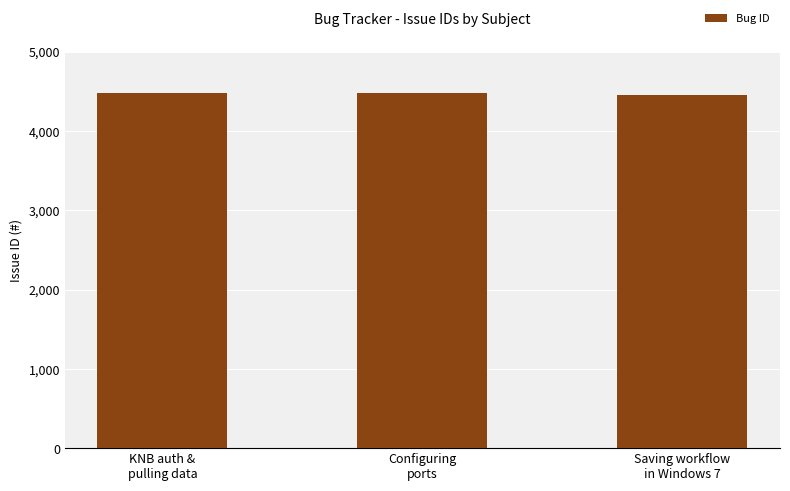

What is the ratio of the value at Saving workflow
in Windows 7 to the value at Configuring
ports?

1.0